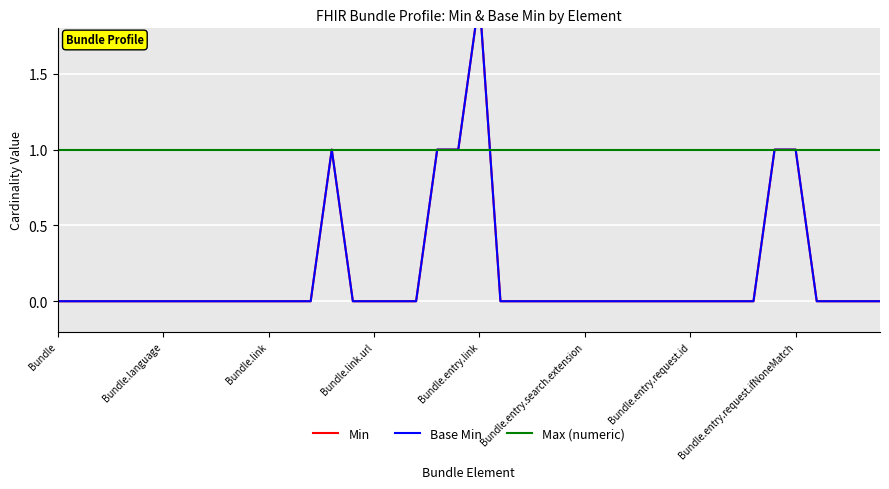

True or false: Min and Base Min intersect in this chart.

False